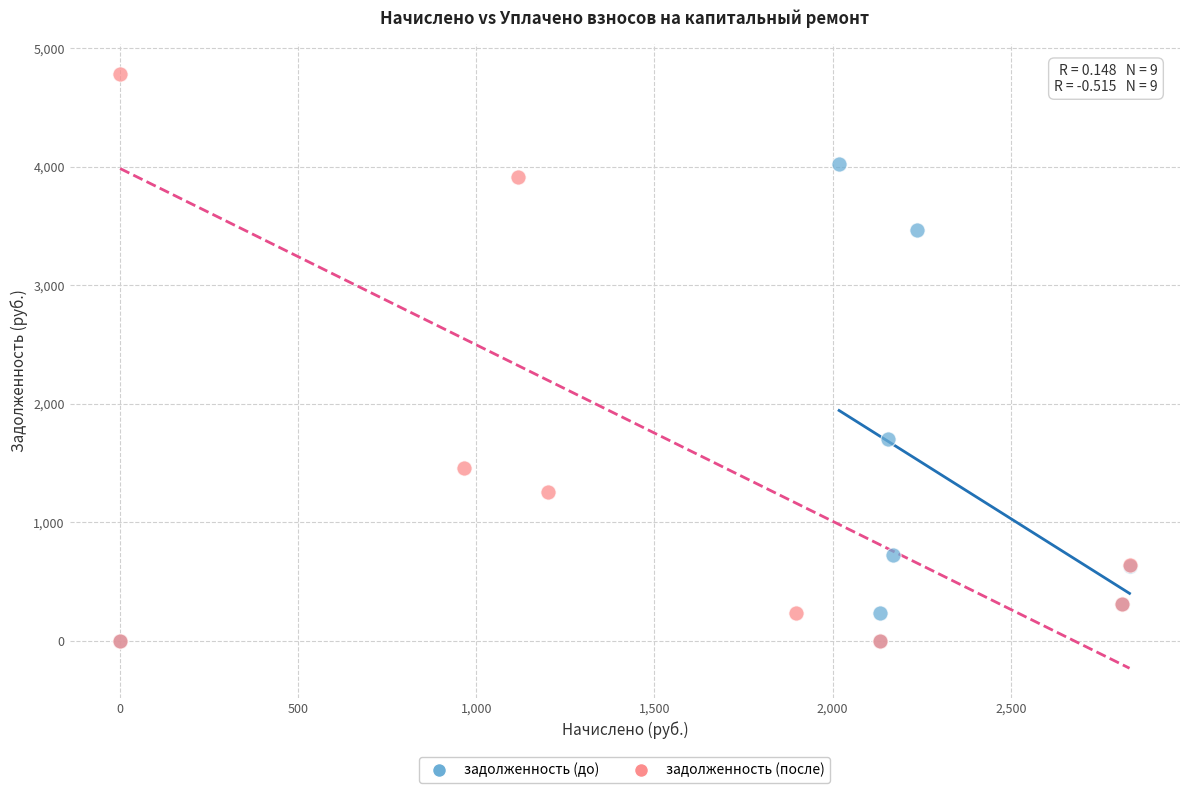

Which series contains the highest Y value?

задолженность (после)